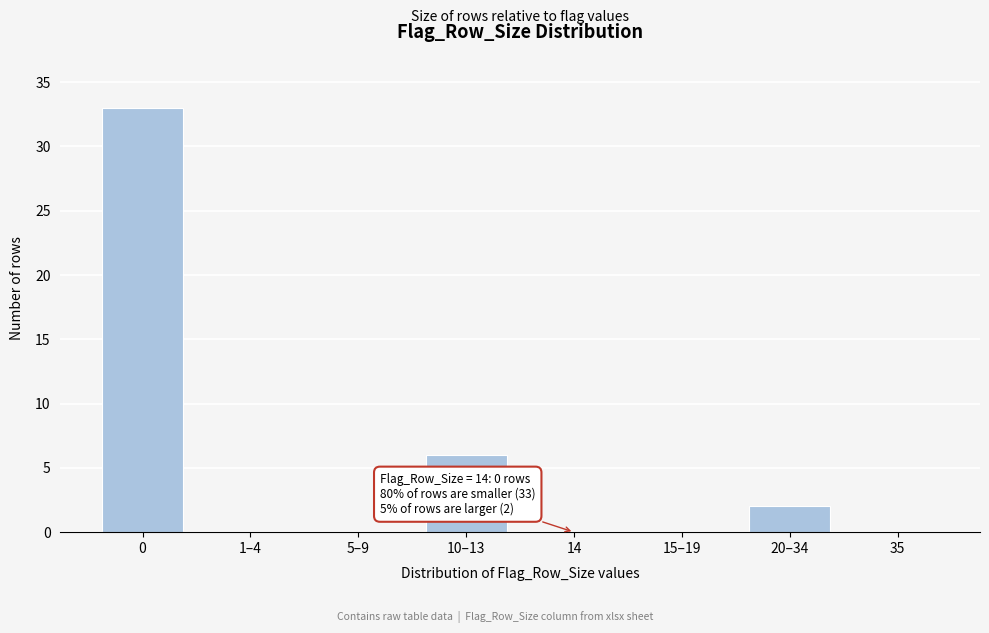

Reading left to right, transcribe all the data shown in this chart.

0=33	1–4=0	5–9=0	10–13=6	14=0	15–19=0	20–34=2	35=0